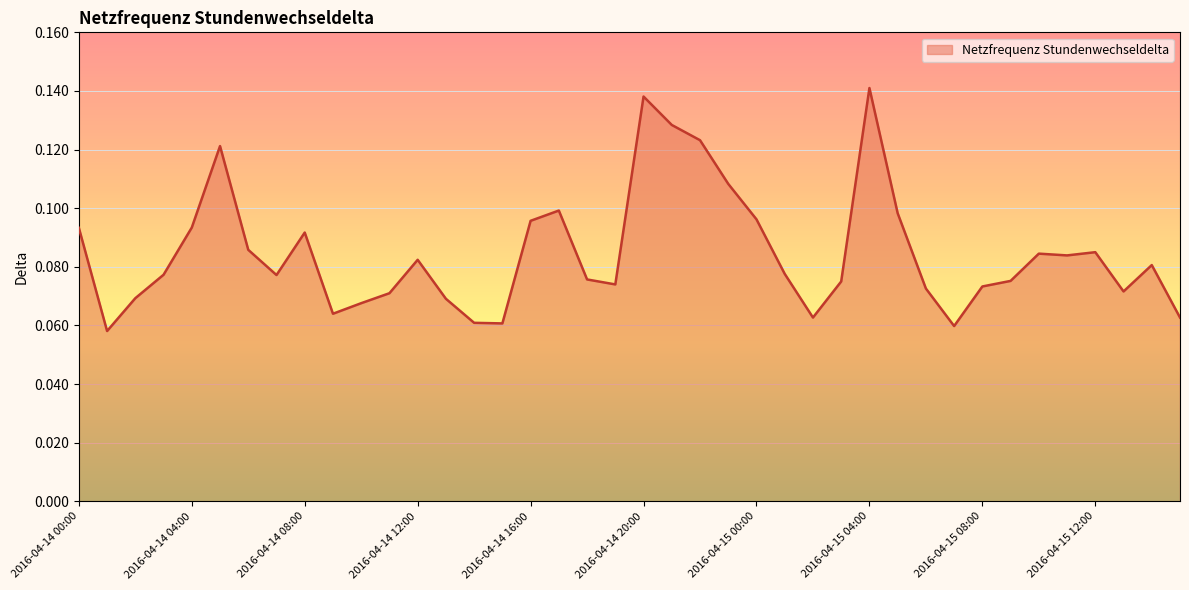

What is the difference between the maximum and minimum values?

0.1